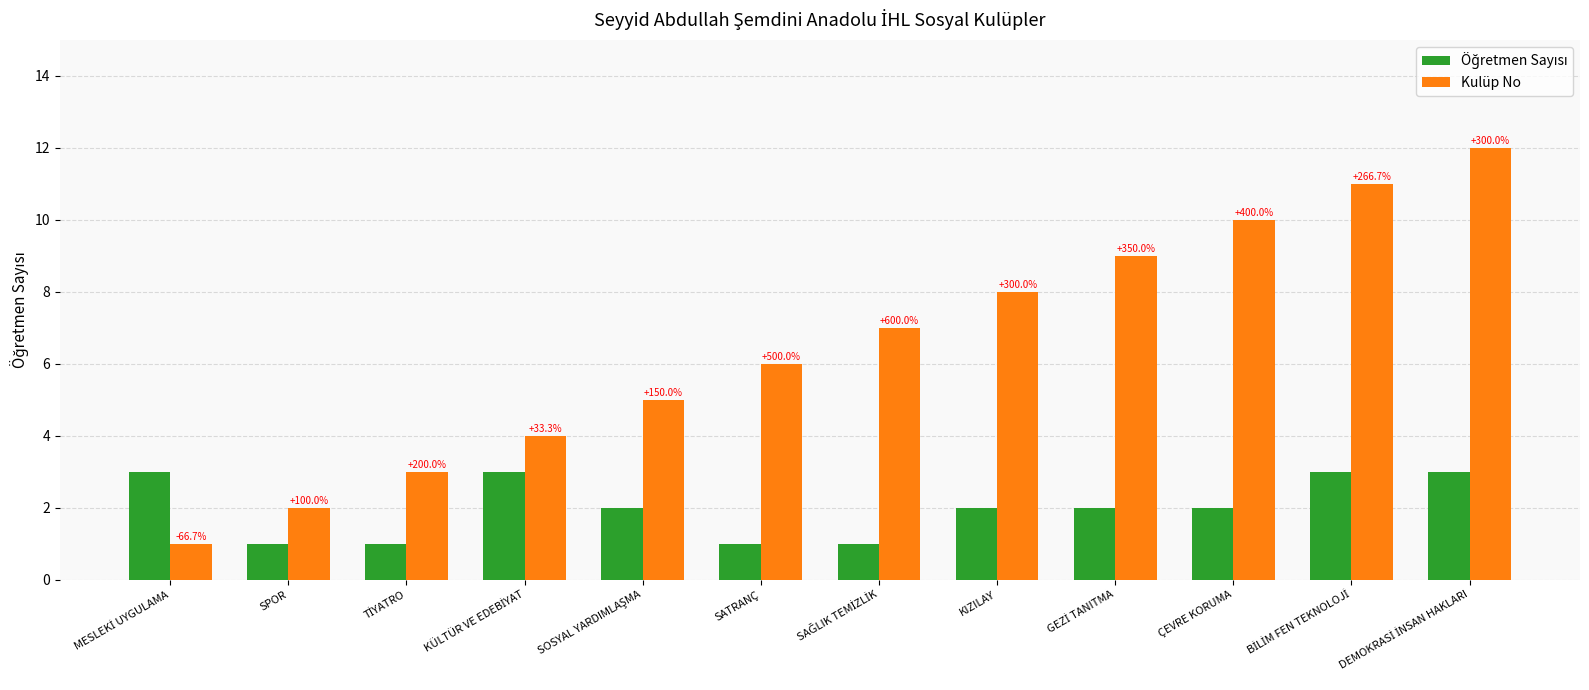

Reading right to left, what are all the values shown in this chart?

Öğretmen Sayısı: 3	3	2	2	2	1	1	2	3	1	1	3
Kulüp No: 12	11	10	9	8	7	6	5	4	3	2	1